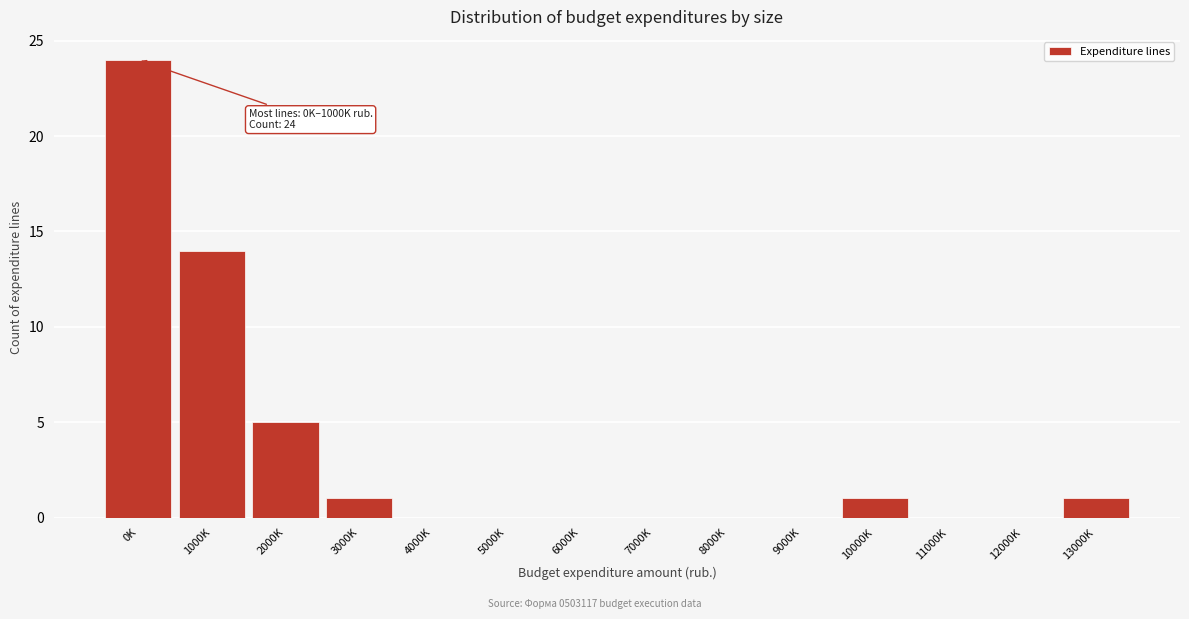

Reading left to right, what are all the values shown in this chart?

0K=24	1000K=14	2000K=5	3000K=1	4000K=0	5000K=0	6000K=0	7000K=0	8000K=0	9000K=0	10000K=1	11000K=0	12000K=0	13000K=1